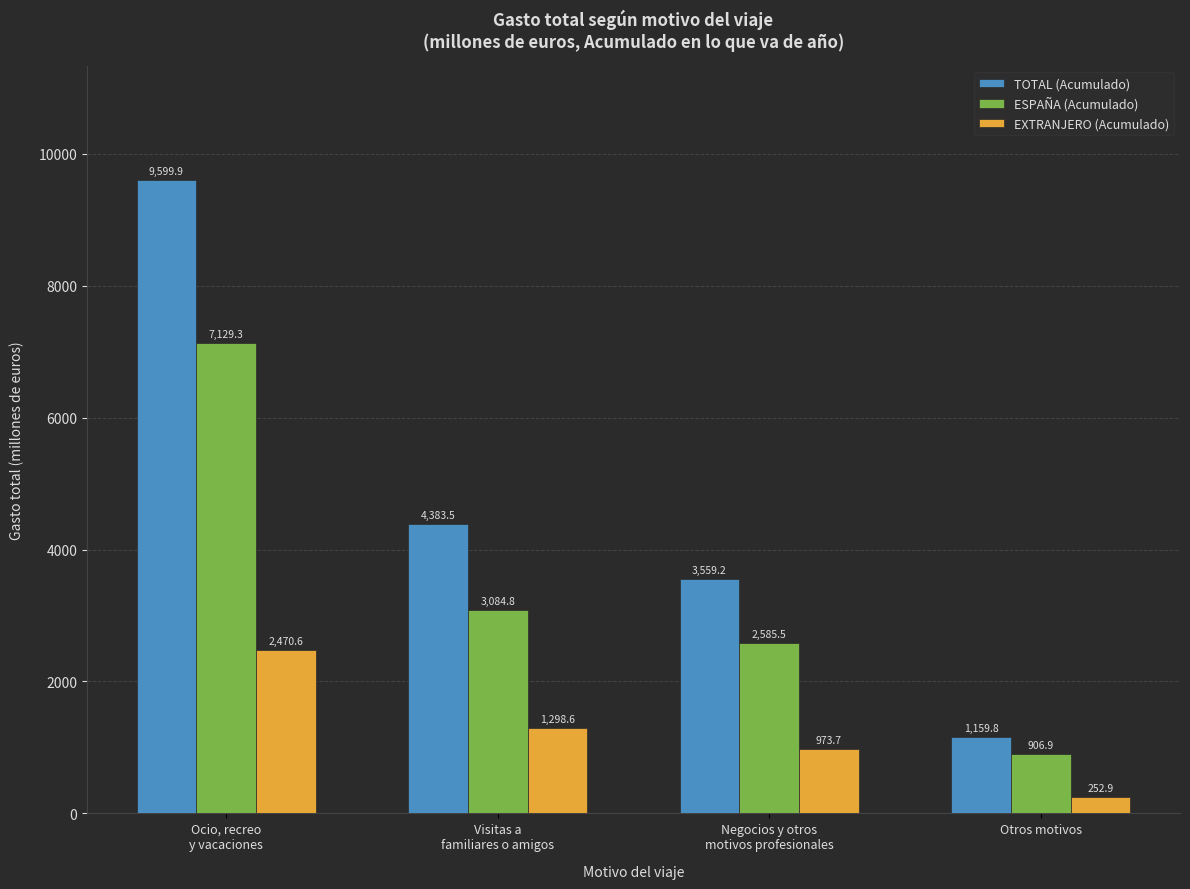

What is the spread (max minus min) of values at Ocio, recreo
y vacaciones?

7129.3